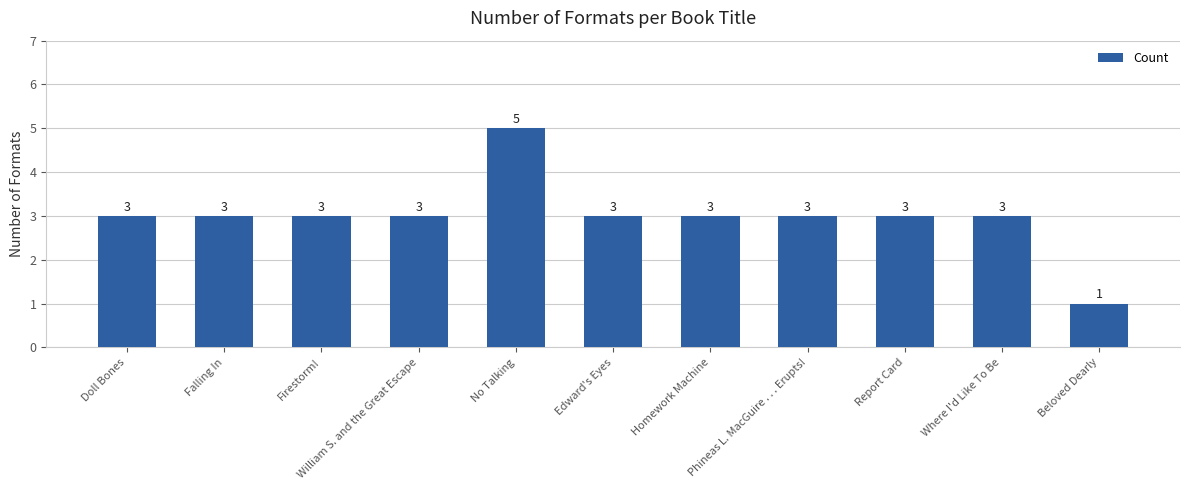

What is the value of the 7th bar from the left?

3